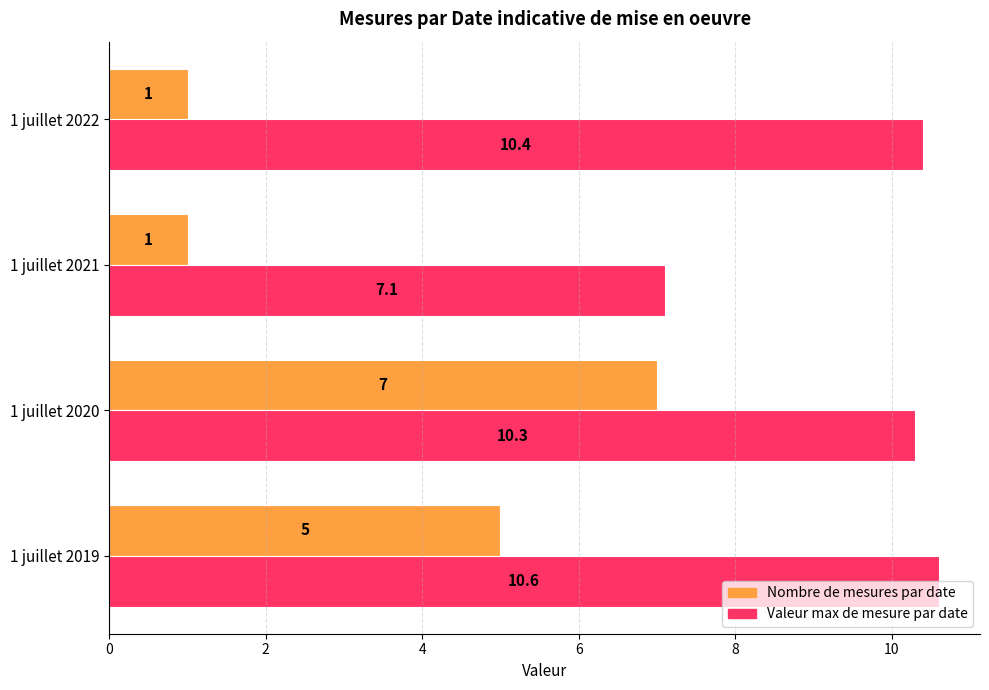

At which category is the sum across all series the highest?

1 juillet 2020